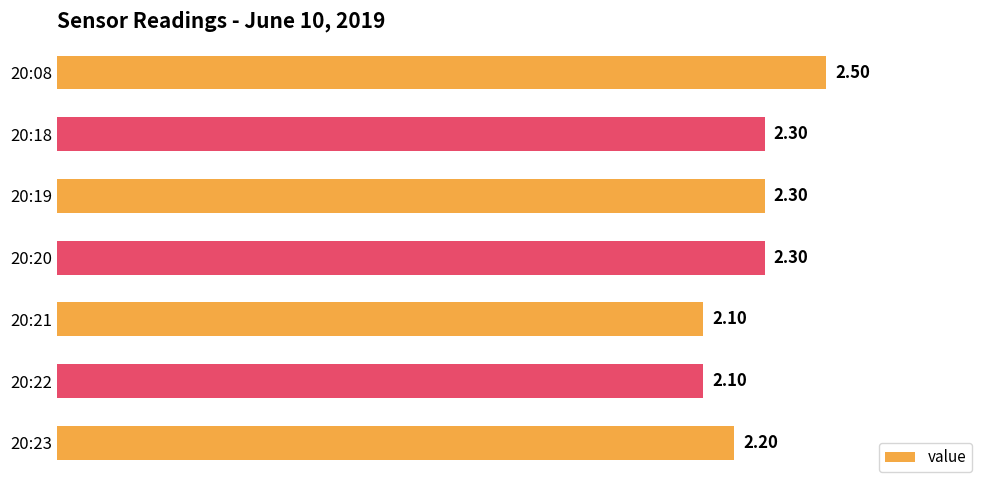

What is the difference between the maximum and minimum values?

0.4